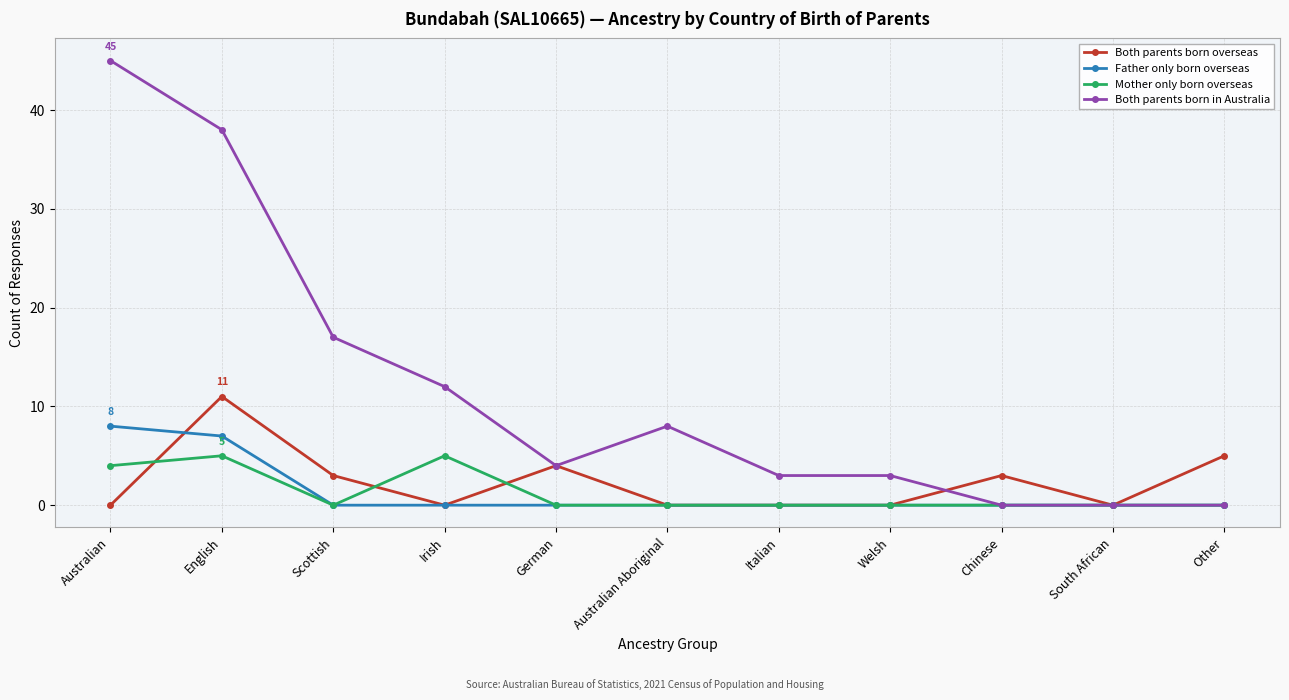

What is the label of the 3rd point from the right?

Chinese